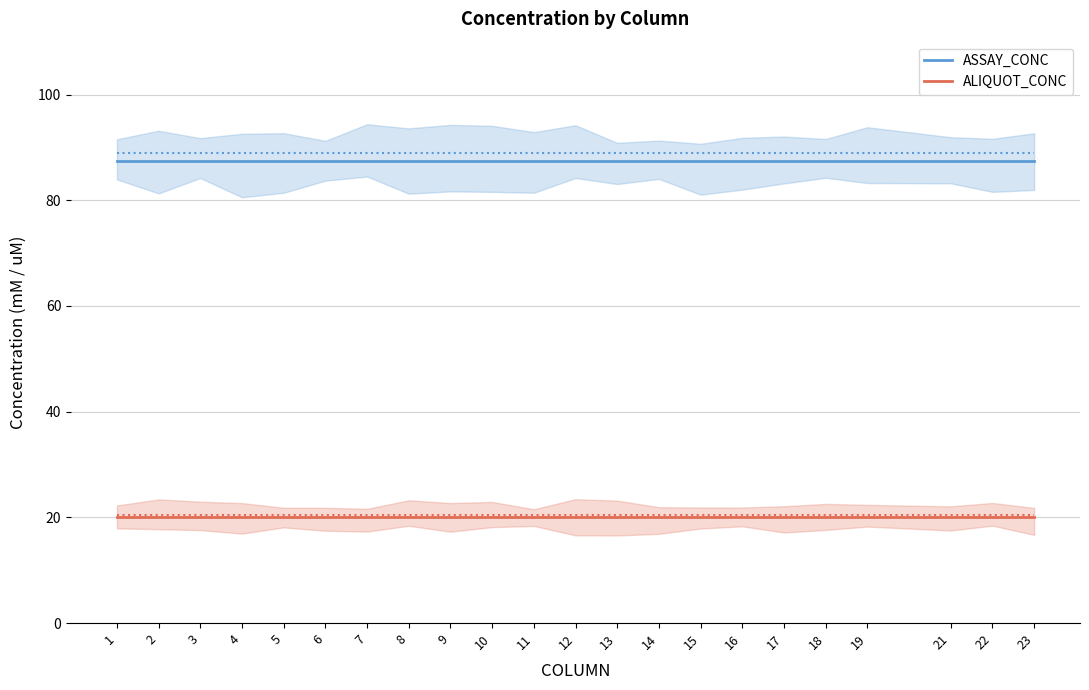

True or false: ALIQUOT_CONC and ASSAY_CONC intersect in this chart.

False